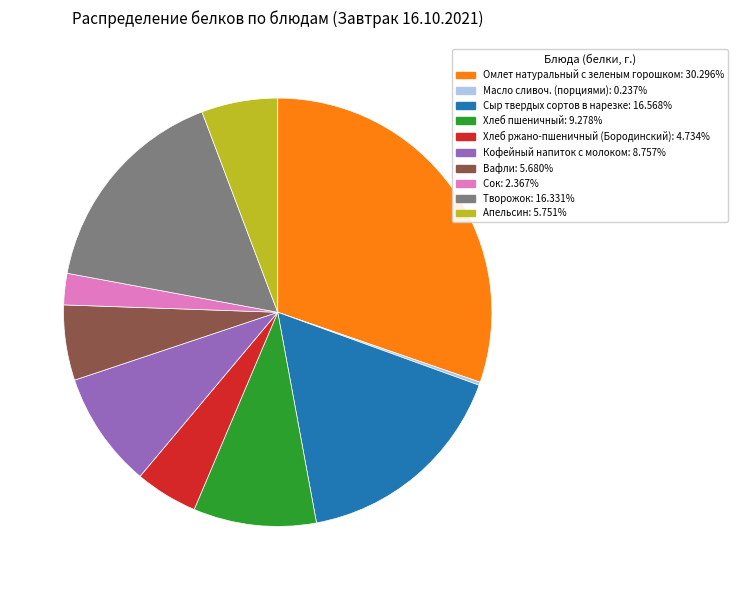

Which slice is the largest?

Омлет натуральный с зеленым горошком